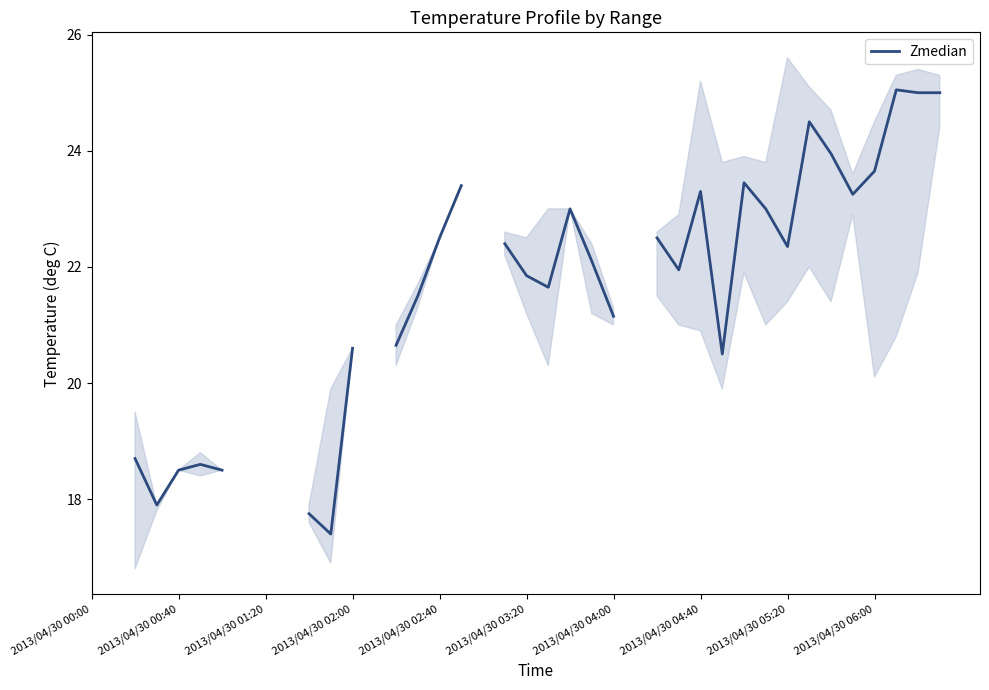

What is the maximum value shown in the chart?

25.1